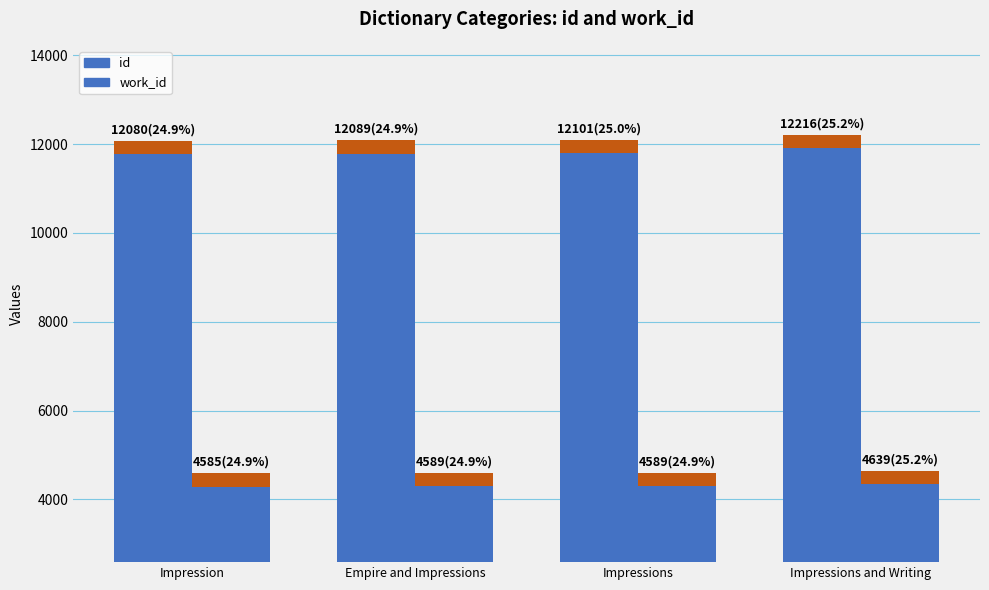

Are the bars grouped side by side (vs. stacked)?

Yes